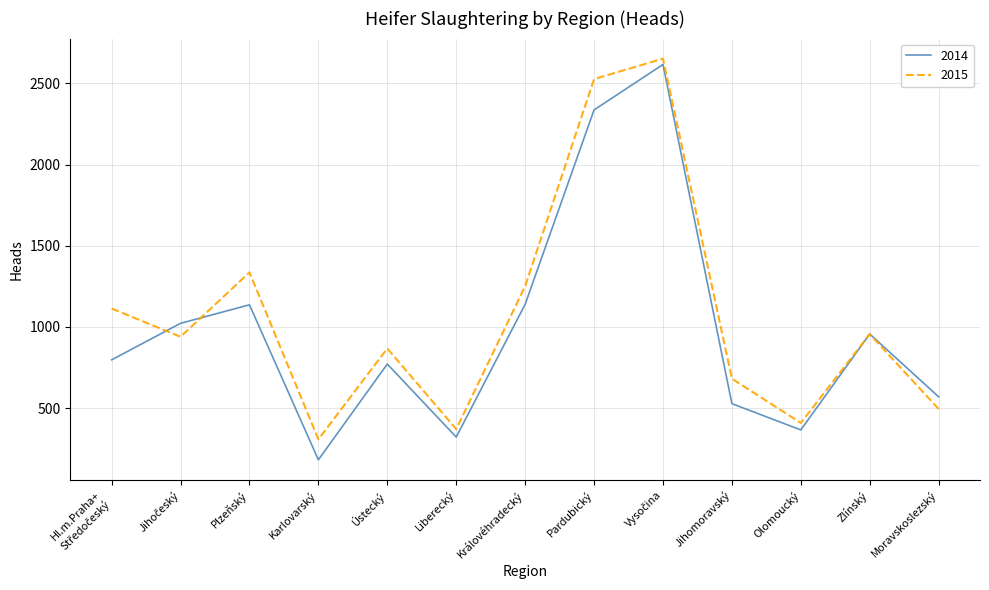

The value of 2014 at Olomoucký is 591. True or false?

False